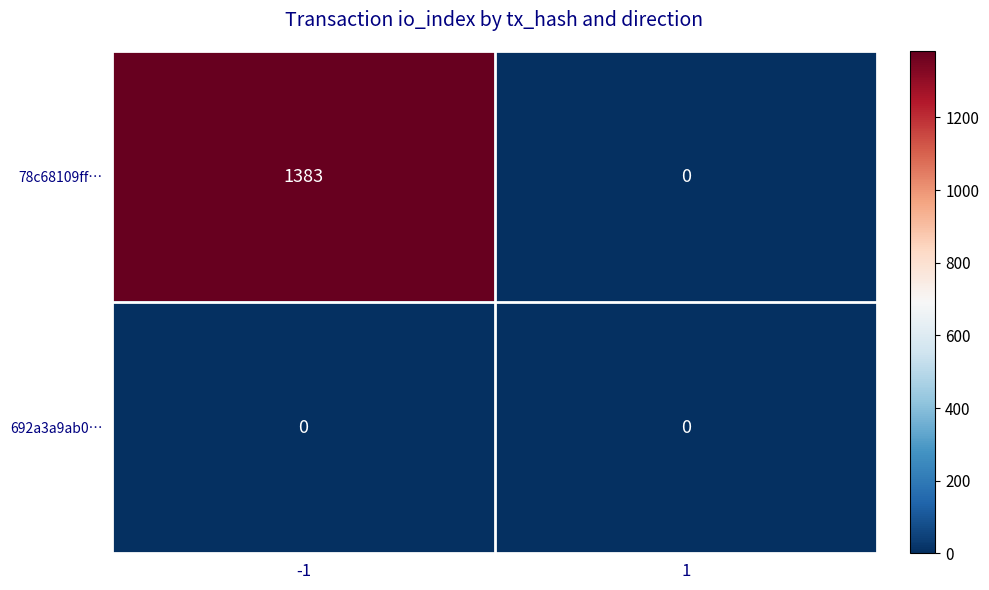

List the series in order of their overall mean, lowest first.

692a3a9ab0…, 78c68109ff…